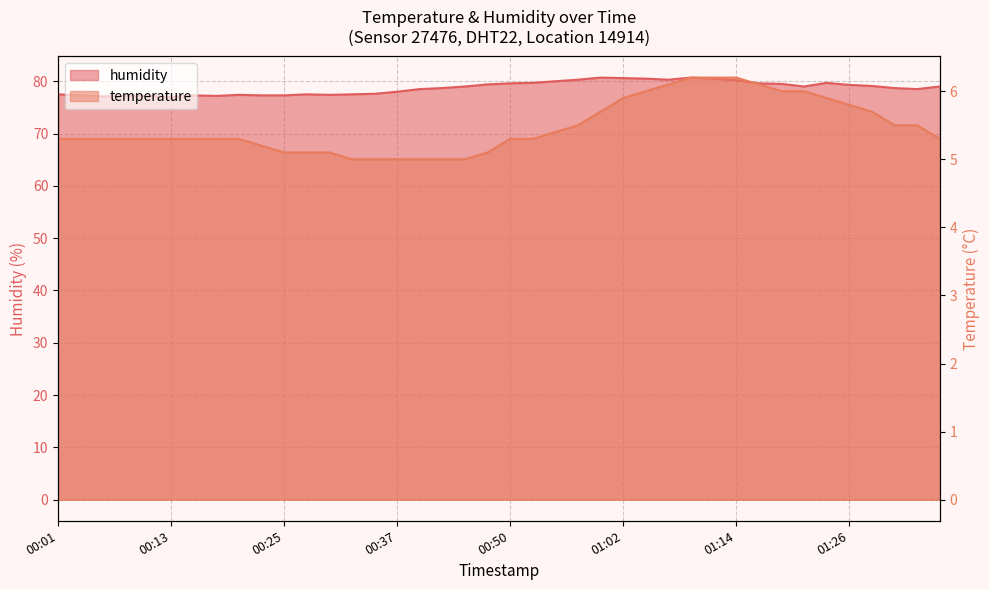

What is the average value of the humidity series?

78.7